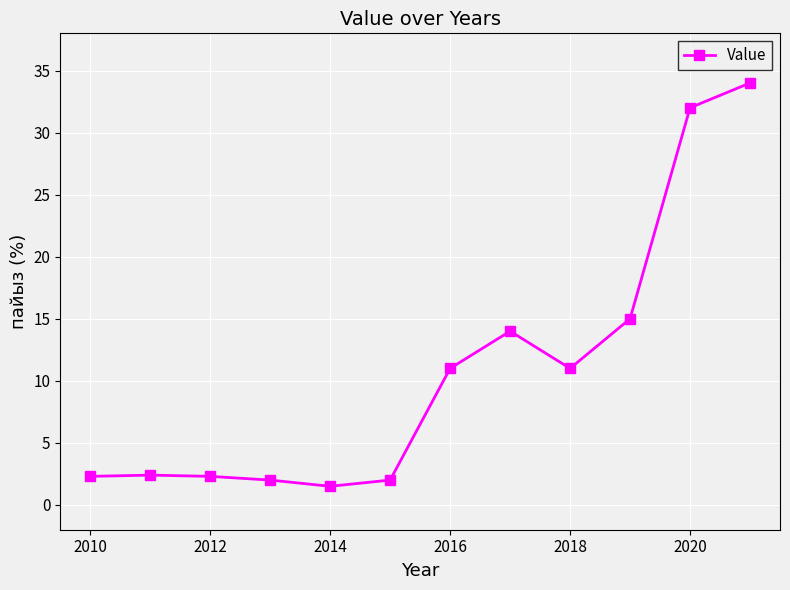

What is the minimum value shown in the chart?

1.5